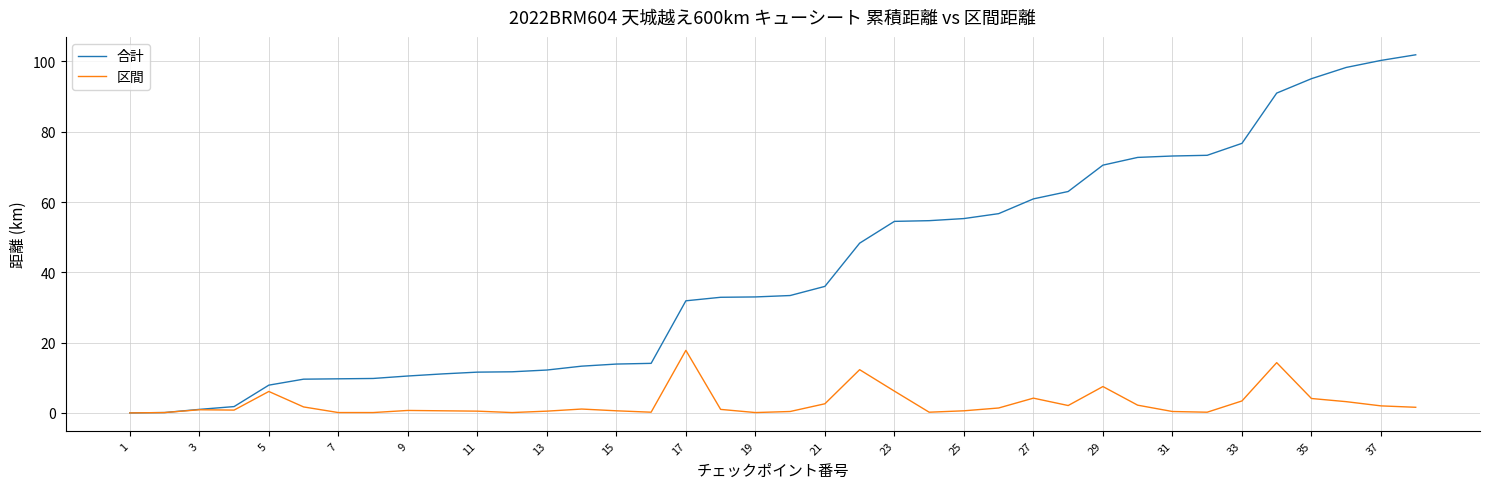

Which series has the largest range (max minus min)?

合計